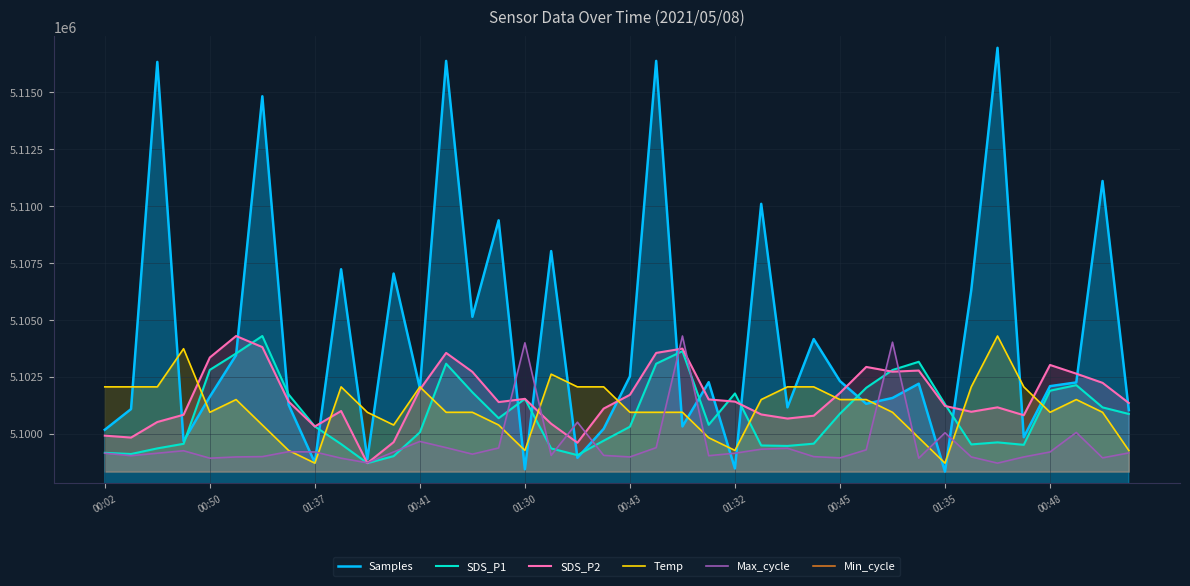

How many lines are shown in the chart?

6